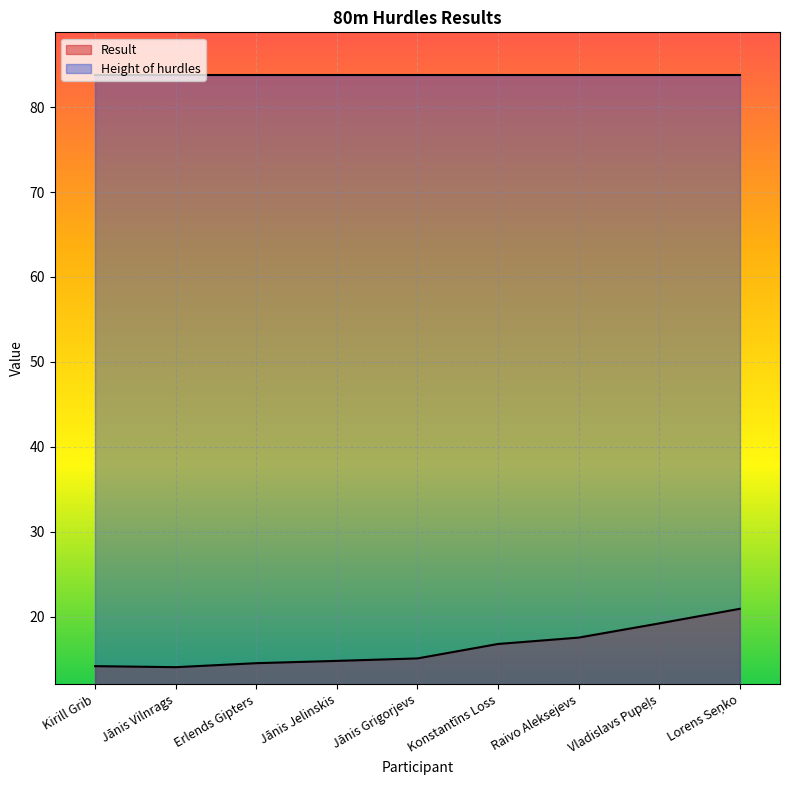

True or false: the data shows 5.0 at Jānis Jelinskis.

False